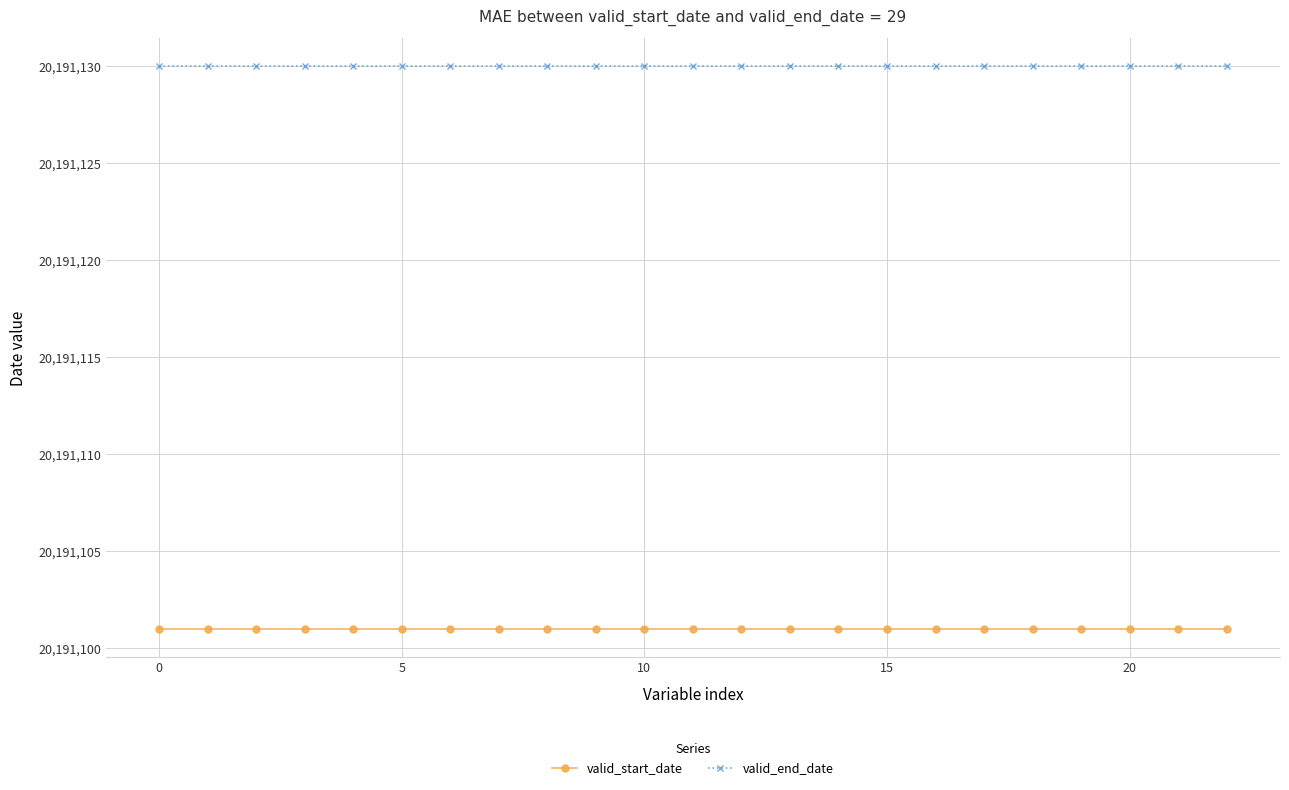

At how many categories does at least one series exceed 20191117?

23